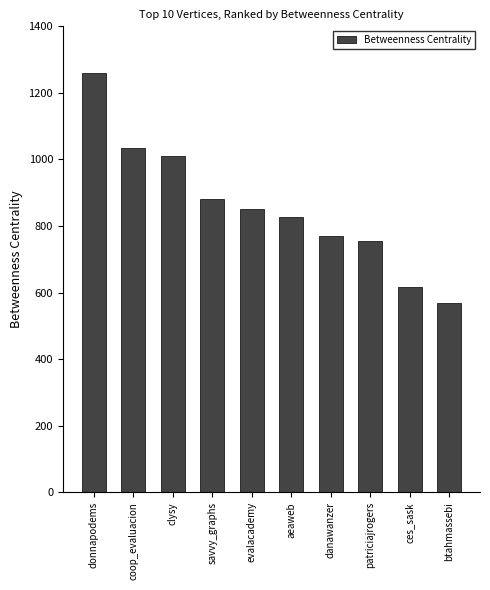

Rank the categories by value from lowest to highest.

btahmassebi, ces_sask, patriciajrogers, danawanzer, aeaweb, evalacademy, savvy_graphs, clysy, coop_evaluacion, donnapodems